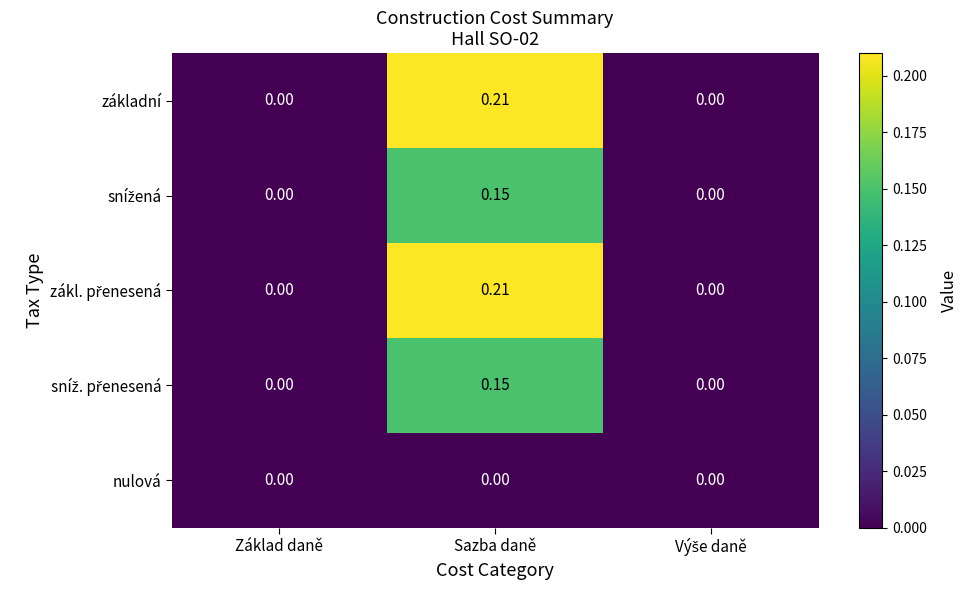

Count the number of data series in this chart.

5